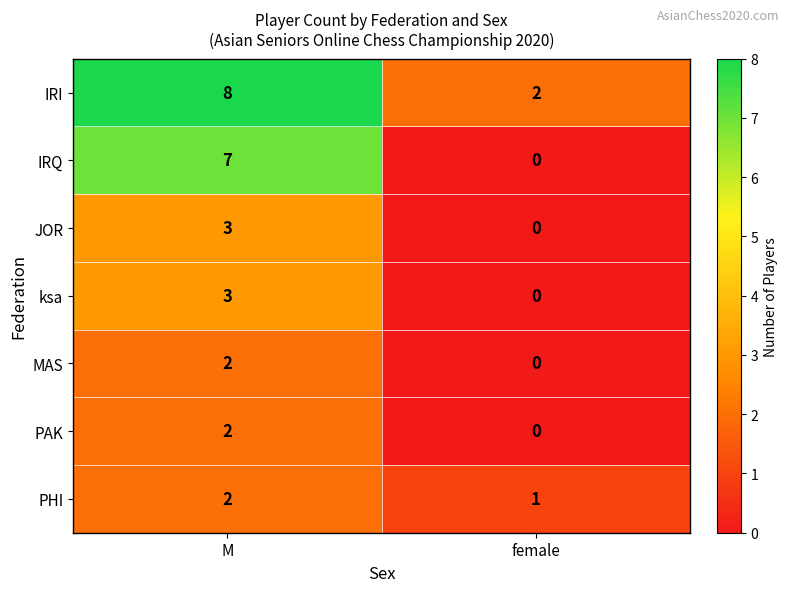

True or false: MAS has a value of 0 at female.

True